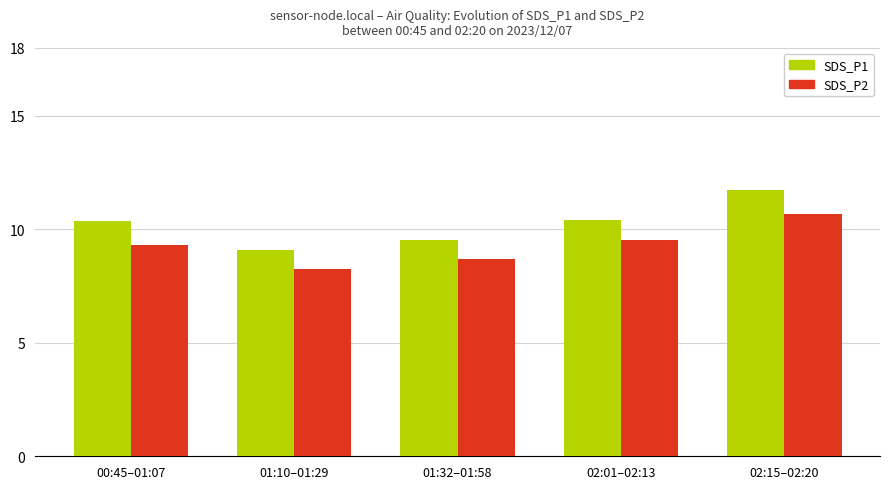

At which label does SDS_P1 reach its minimum?

01:10–01:29